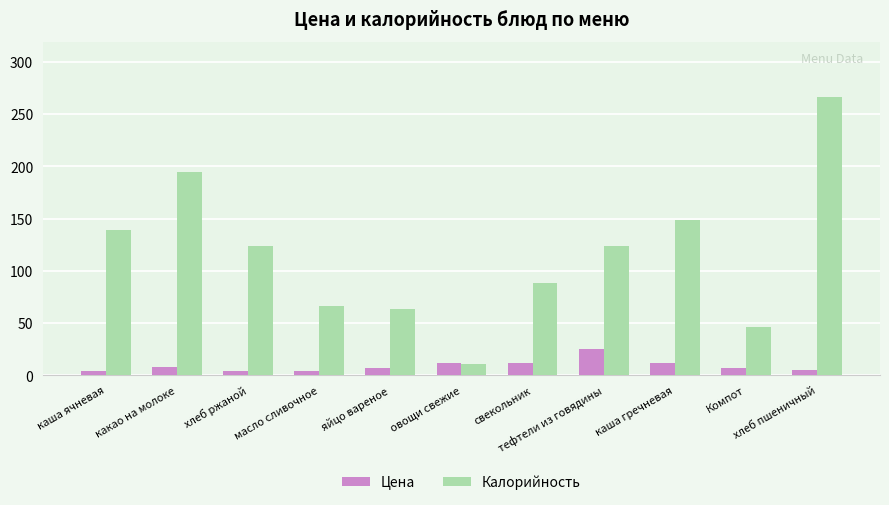

Which series has the largest range (max minus min)?

Калорийность